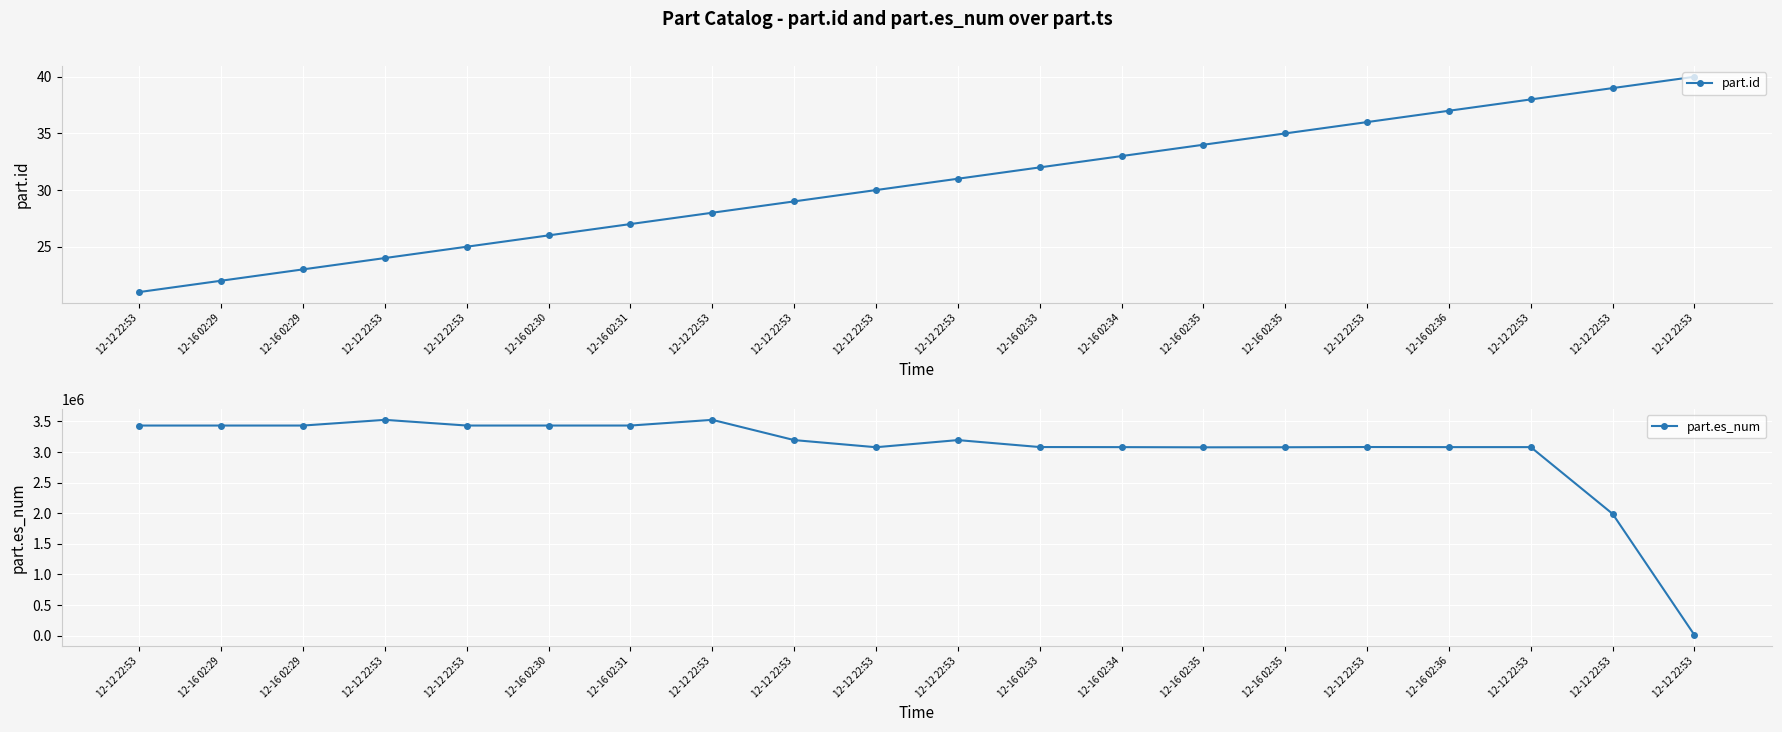

Read the part.es_num value at 12-16 02:36, to the nearest 100.

3080000